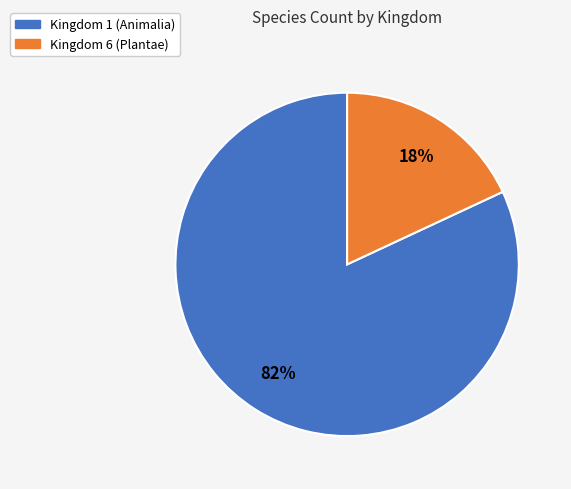

Count the number of slices in the pie.

2